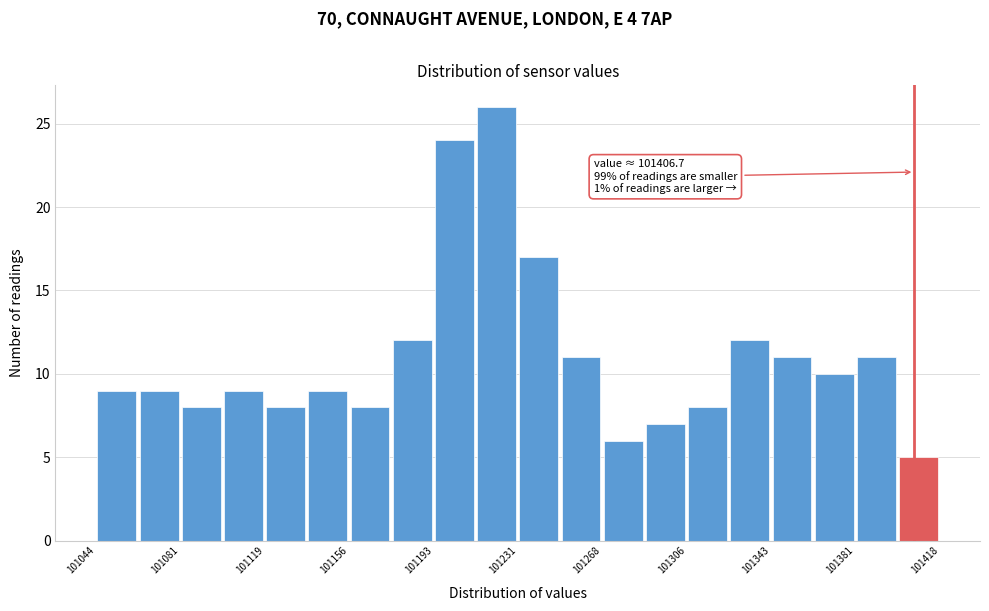

Around what value on the x-axis is the tallest bar? Give the approximate position of its centre, as read against the axis.

101220